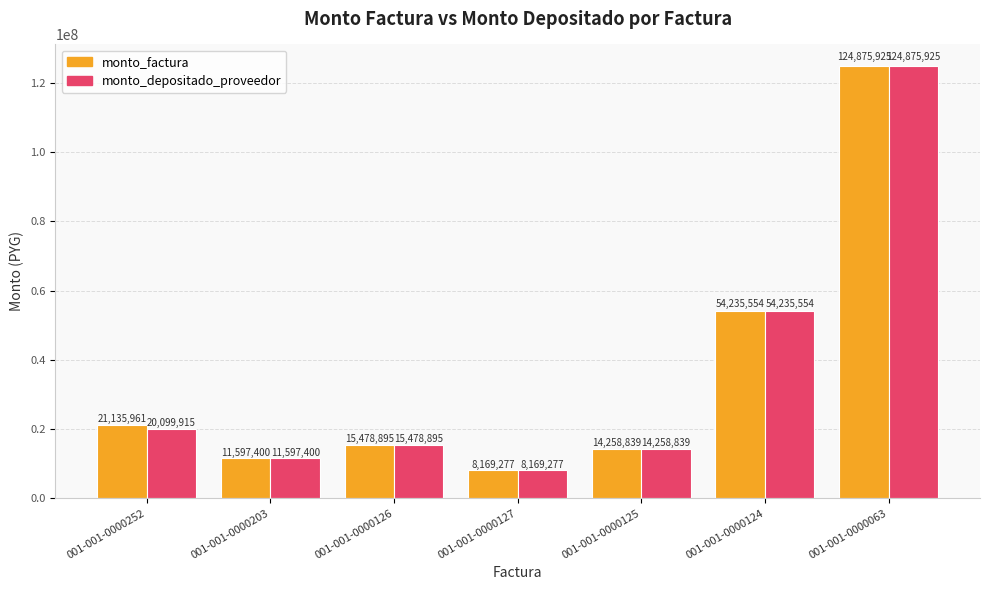

What position from the left is 001-001-0000126?

3